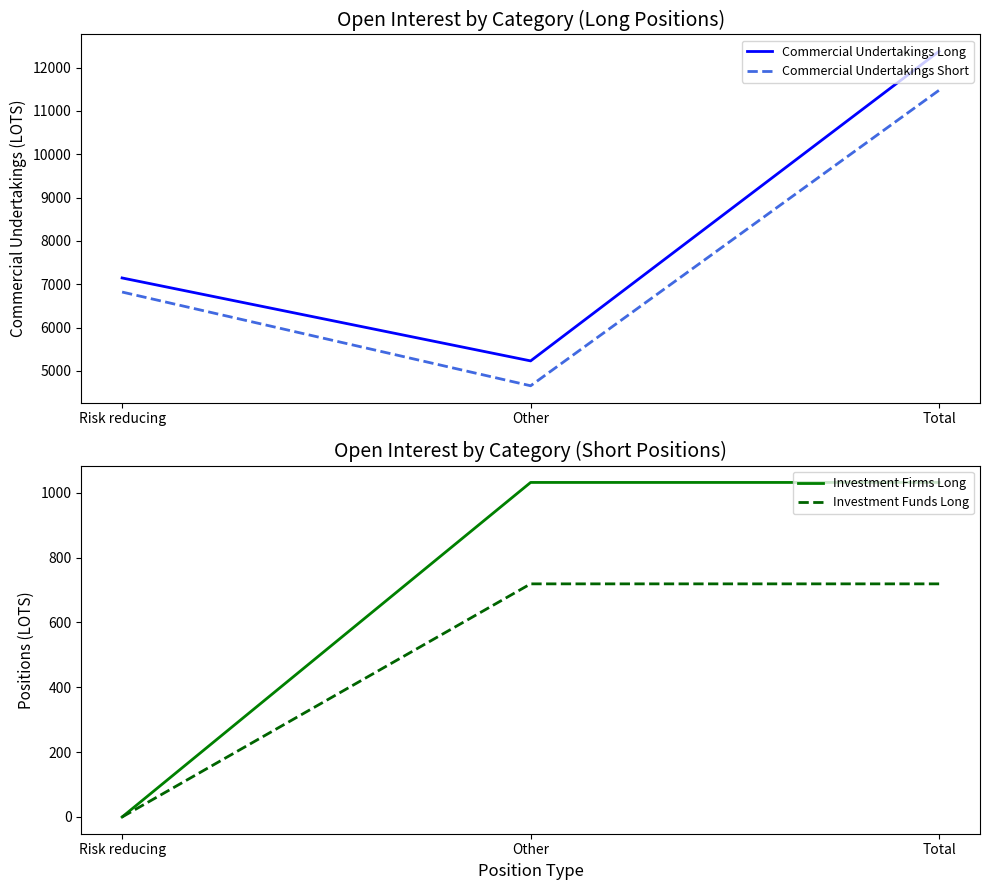

At Other, list the series in order from smallest to largest.

Investment Funds Long, Investment Firms Long, Commercial Undertakings Short, Commercial Undertakings Long